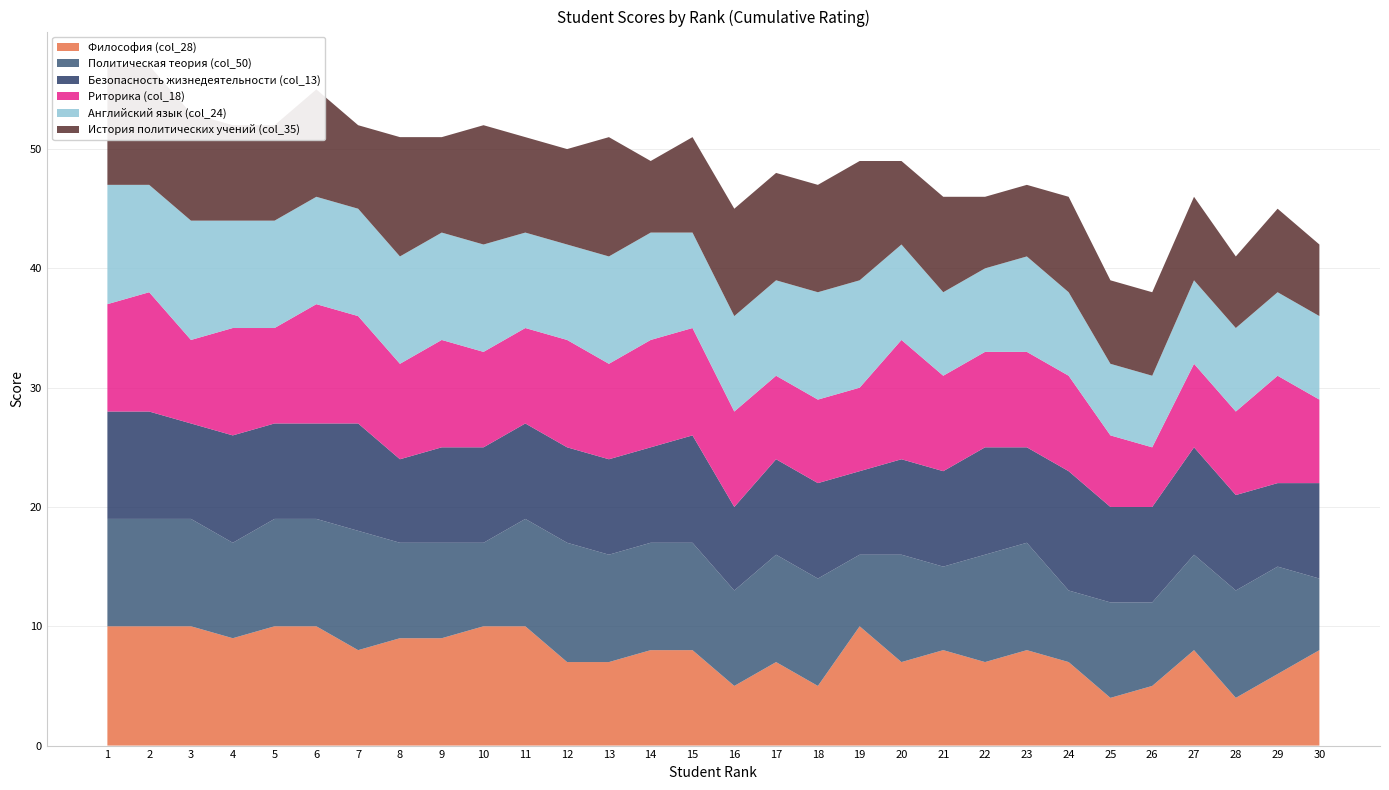

Reading left to right, transcribe all the data shown in this chart.

Философия (col_28): 1=10	2=10	3=10	4=9	5=10	6=10	7=8	8=9	9=9	10=10	11=10	12=7	13=7	14=8	15=8	16=5	17=7	18=5	19=10	20=7	21=8	22=7	23=8	24=7	25=4	26=5	27=8	28=4	29=6	30=8
Политическая теория (col_50): 1=9	2=9	3=9	4=8	5=9	6=9	7=10	8=8	9=8	10=7	11=9	12=10	13=9	14=9	15=9	16=8	17=9	18=9	19=6	20=9	21=7	22=9	23=9	24=6	25=8	26=7	27=8	28=9	29=9	30=6
Безопасность жизнедеятельности (col_13): 1=9	2=9	3=8	4=9	5=8	6=8	7=9	8=7	9=8	10=8	11=8	12=8	13=8	14=8	15=9	16=7	17=8	18=8	19=7	20=8	21=8	22=9	23=8	24=10	25=8	26=8	27=9	28=8	29=7	30=8
Риторика (col_18): 1=9	2=10	3=7	4=9	5=8	6=10	7=9	8=8	9=9	10=8	11=8	12=9	13=8	14=9	15=9	16=8	17=7	18=7	19=7	20=10	21=8	22=8	23=8	24=8	25=6	26=5	27=7	28=7	29=9	30=7
Английский язык (col_24): 1=10	2=9	3=10	4=9	5=9	6=9	7=9	8=9	9=9	10=9	11=8	12=8	13=9	14=9	15=8	16=8	17=8	18=9	19=9	20=8	21=7	22=7	23=8	24=7	25=6	26=6	27=7	28=7	29=7	30=7
История политических учений (col_35): 1=10	2=10	3=9	4=8	5=8	6=9	7=7	8=10	9=8	10=10	11=8	12=8	13=10	14=6	15=8	16=9	17=9	18=9	19=10	20=7	21=8	22=6	23=6	24=8	25=7	26=7	27=7	28=6	29=7	30=6